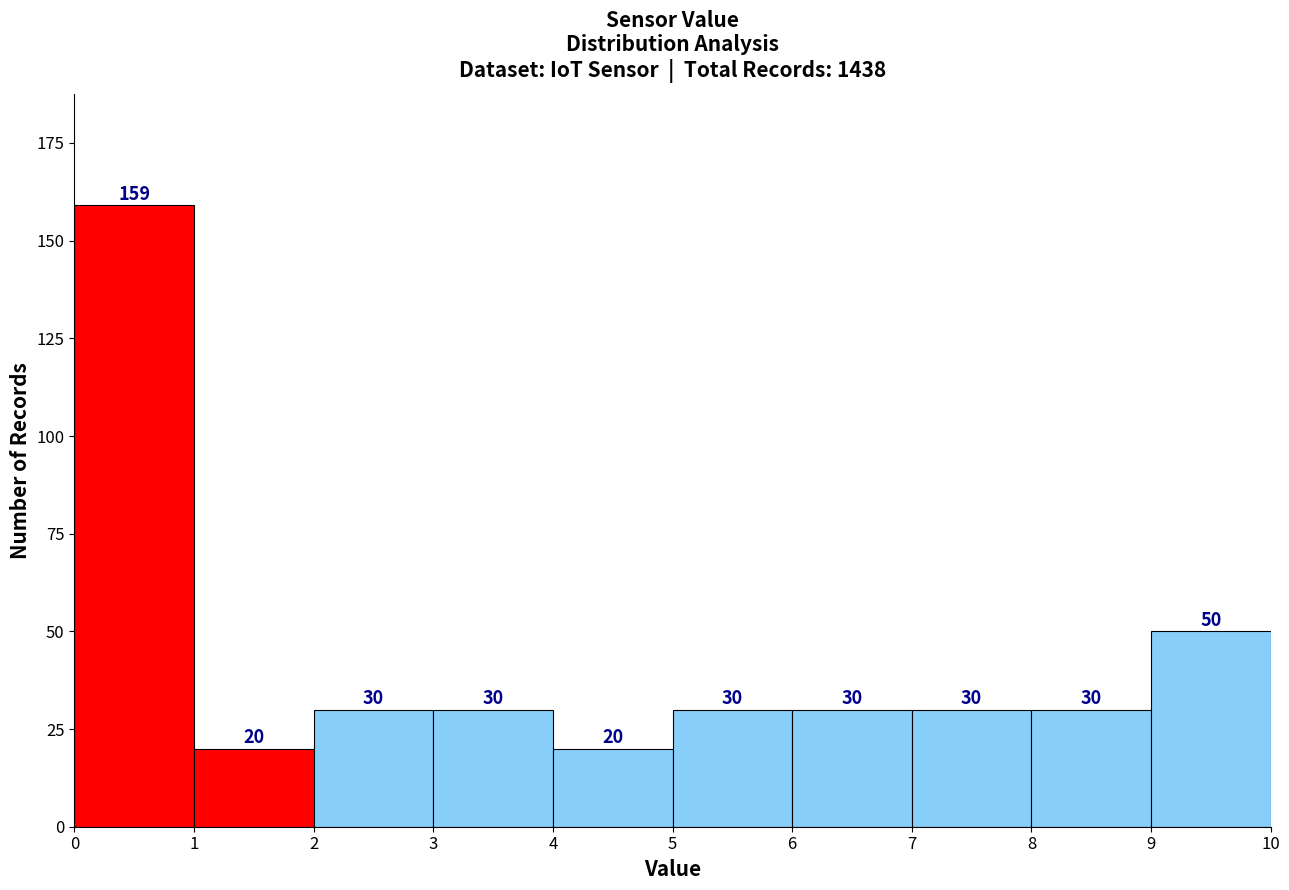

Reading left to right, transcribe this chart: for each bar, give the range it covers on the x-axis and its height.

0 to 1: 159
1 to 2: 20
2 to 3: 30
3 to 4: 30
4 to 5: 20
5 to 6: 30
6 to 7: 30
7 to 8: 30
8 to 9: 30
9 to 10: 50